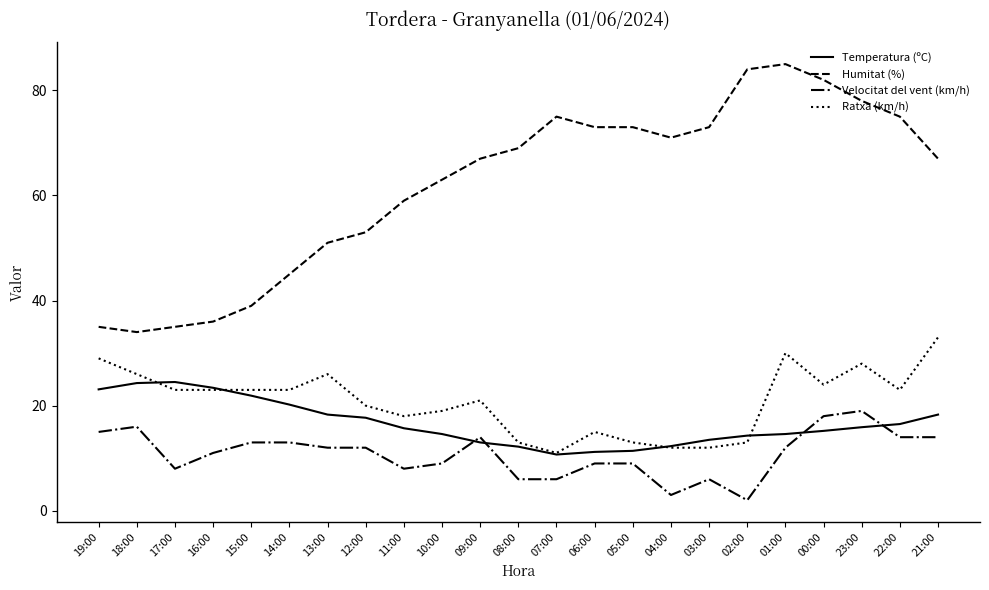

True or false: Ratxa (km/h) has more than 0 points higher than both neighbors.

True